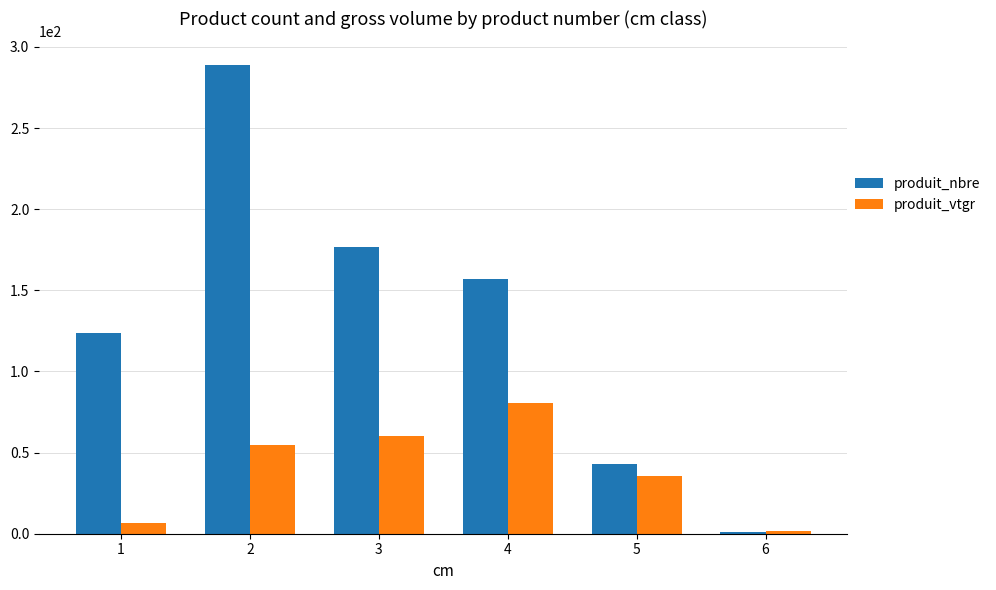

Which series has the largest range (max minus min)?

produit_nbre